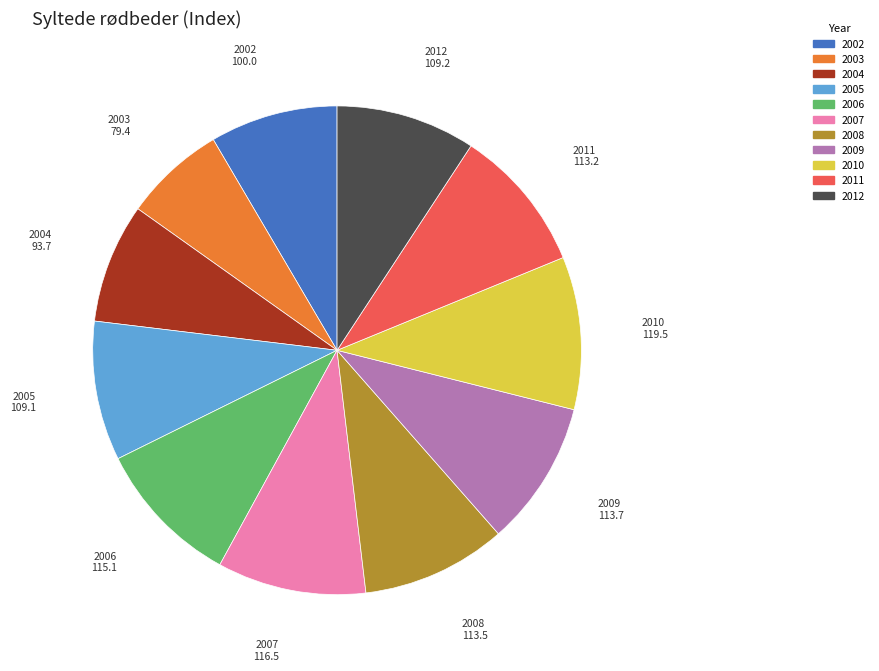

Which category has the smallest portion of the pie?

2003